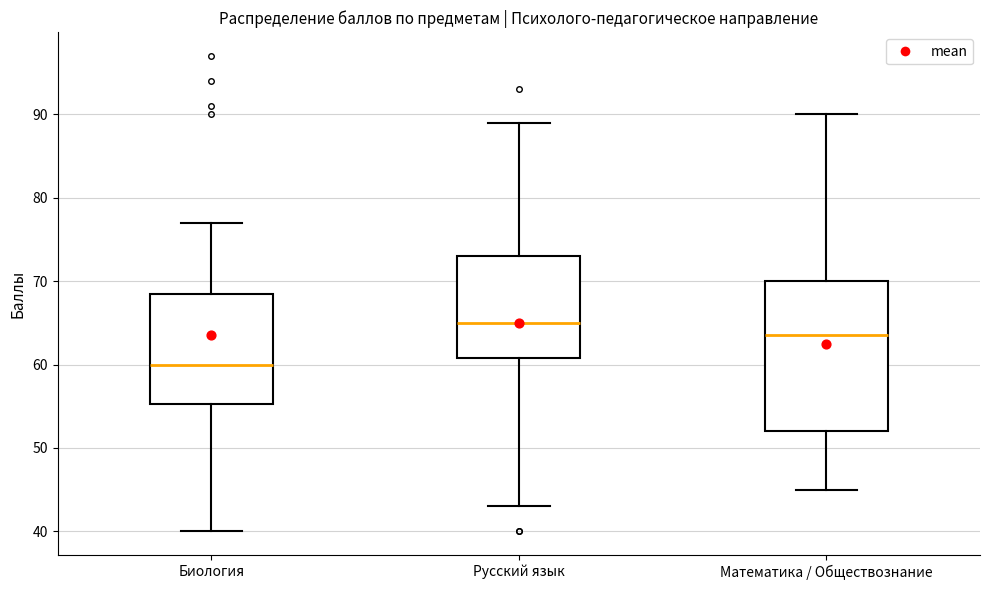

Reading left to right, transcribe this box plot: for each box, give where its median line is, the range the box spans, and where its two whiskers end, as read against the y-axis. The values are not printed on the chart, so give them approximately, as read against the axis.

Биология: median 60, box 55 to 69, whiskers 40 to 77
Русский язык: median 65, box 61 to 73, whiskers 43 to 89
Математика / Обществознание: median 64, box 52 to 70, whiskers 45 to 90